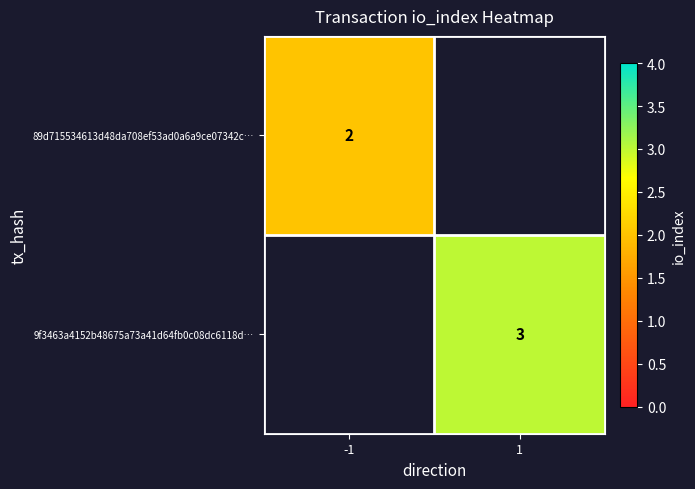

True or false: 89d715534613d48da708ef53ad0a6a9ce07342c… has a value of 3 at -1.

False